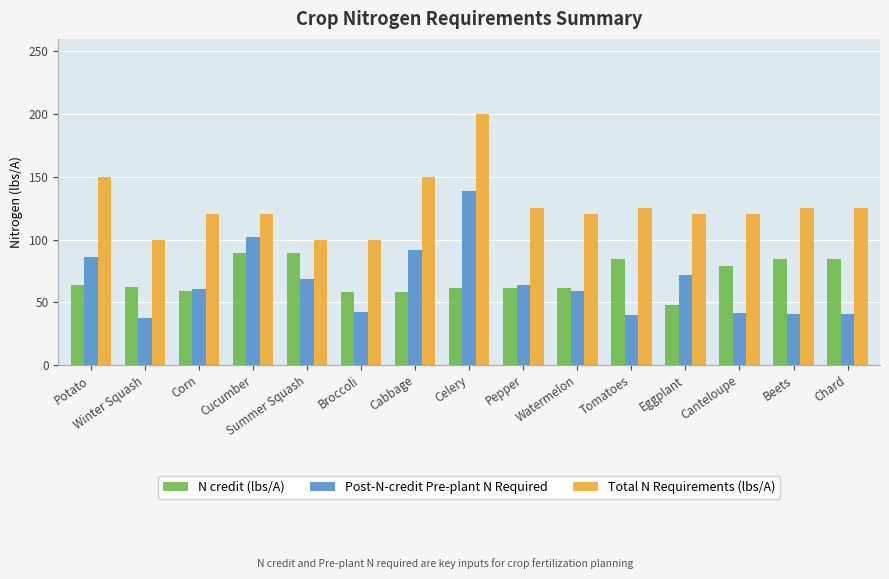

Where is N credit (lbs/A) nearest to the value 68?

Potato